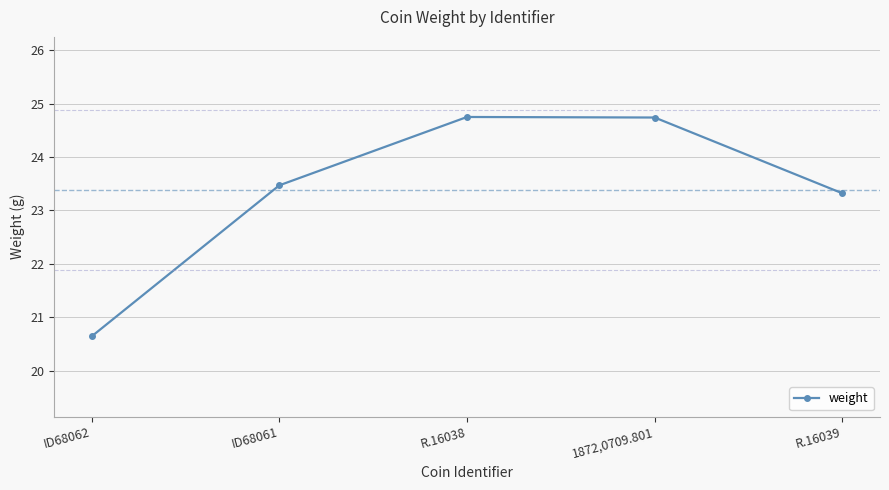

What is the label of the 2nd point from the left?

ID68061